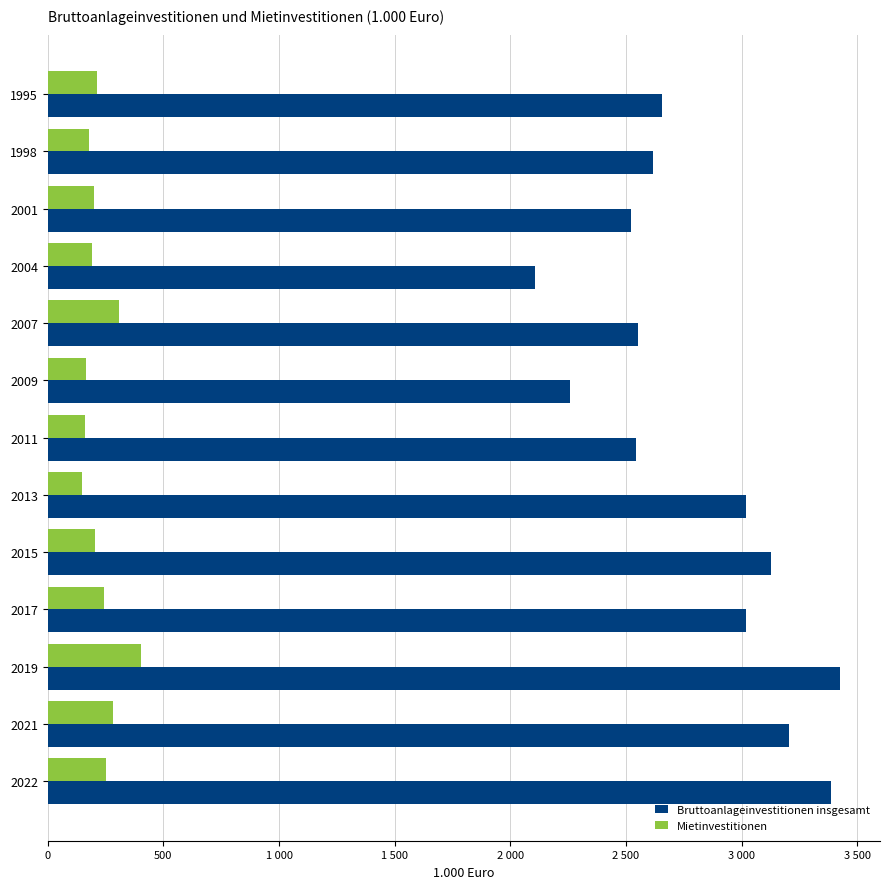

What are all the series names shown in the legend?

Bruttoanlageinvestitionen insgesamt, Mietinvestitionen